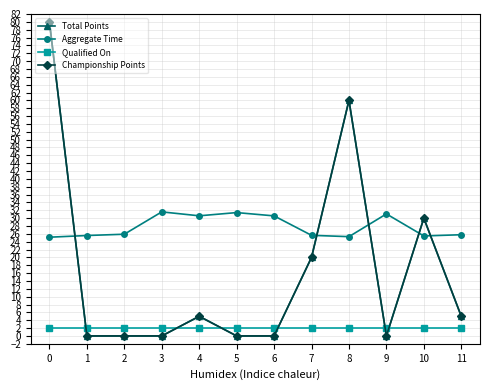

Is this an area chart (filled region under the line)?

No